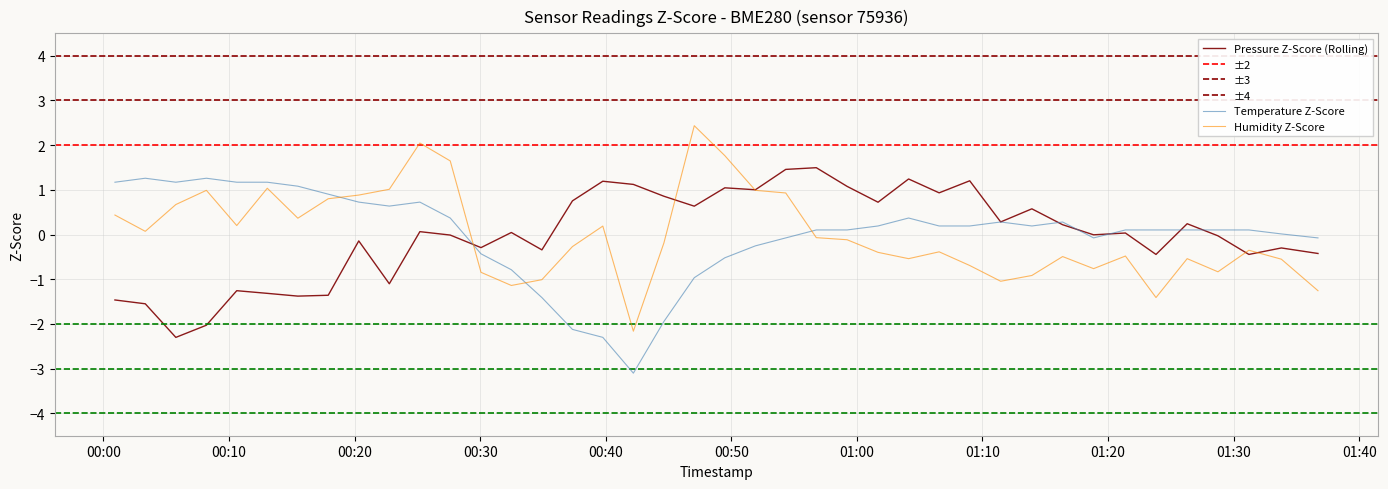

Which series has the widest spread of values?

humidity